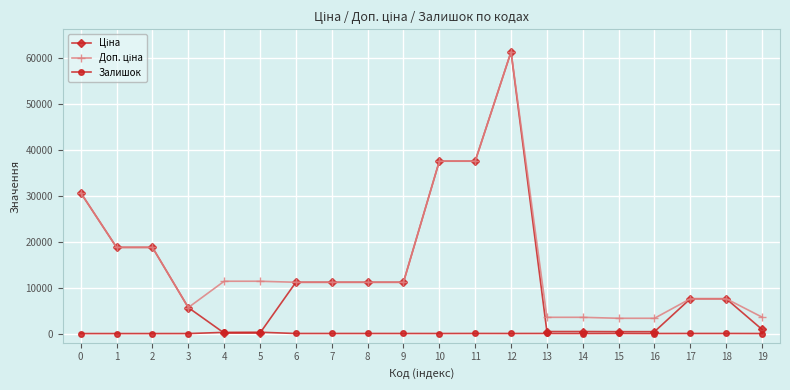

How many categories are shown in the chart?

20